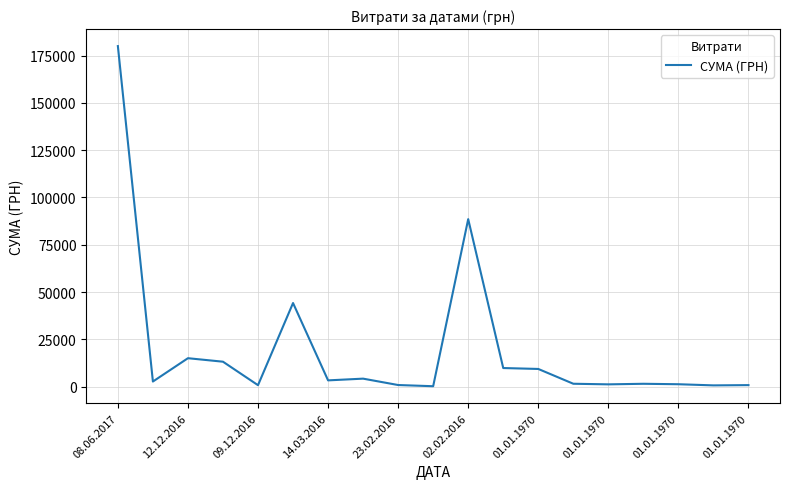

What is the sum of all values?

380047.4